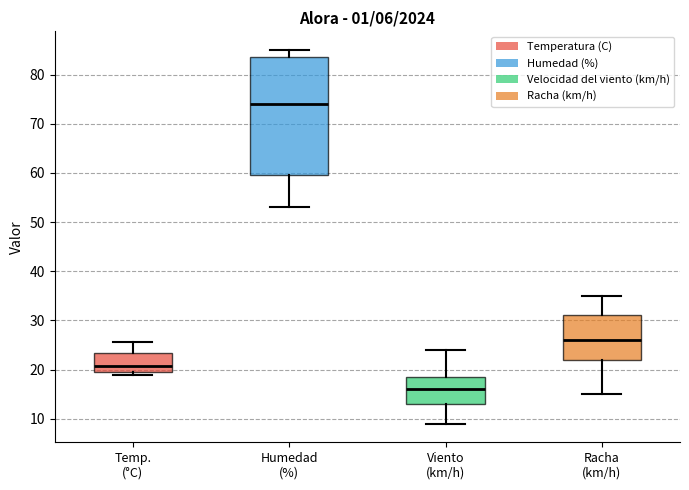

Comparing the boxes themselves (not the whiskers), which one is the tallest?

Humedad (%)